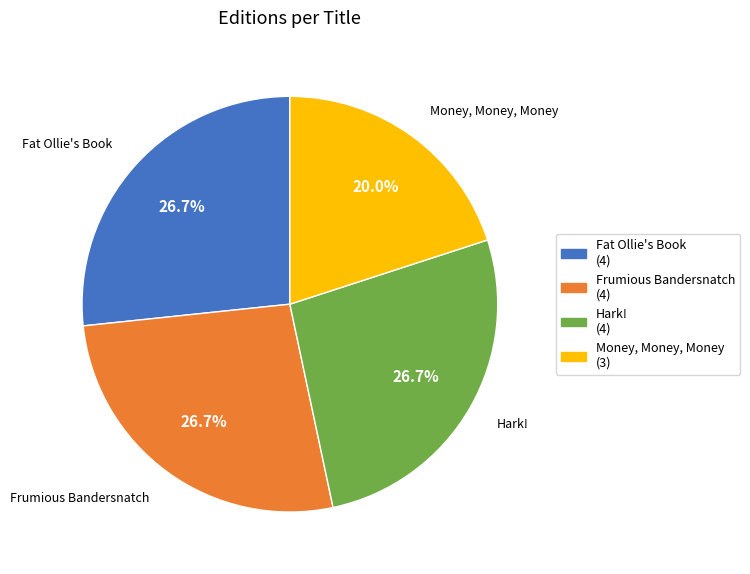

Does Money, Money, Money account for over 50% of the chart?

No